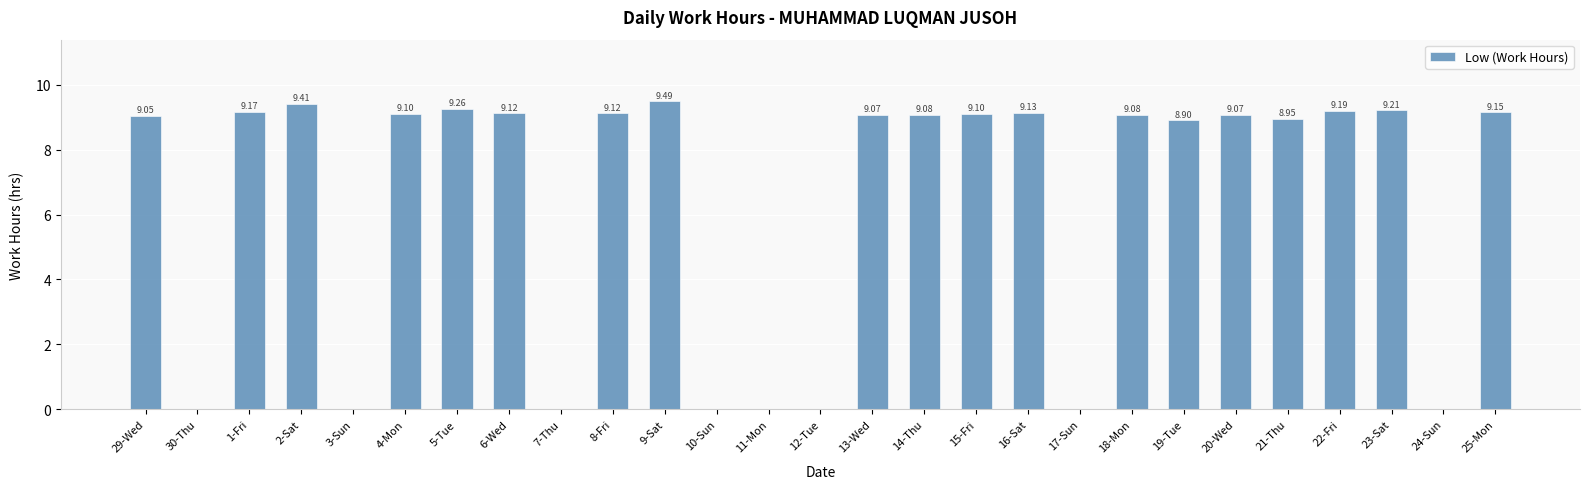

Which category has the highest value across all series?

9-Sat